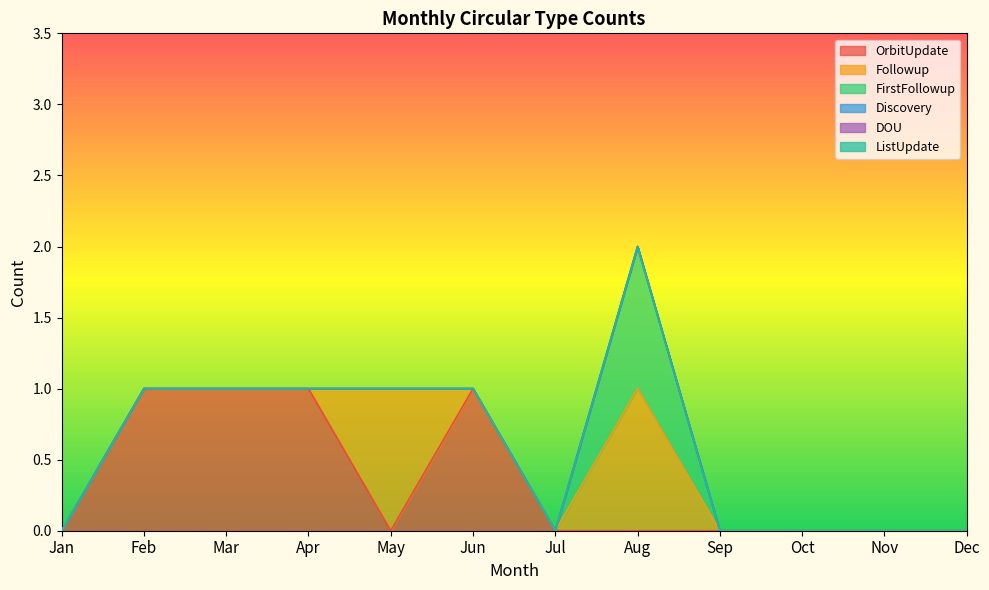

The Followup series shows 0 at Oct. True or false?

False